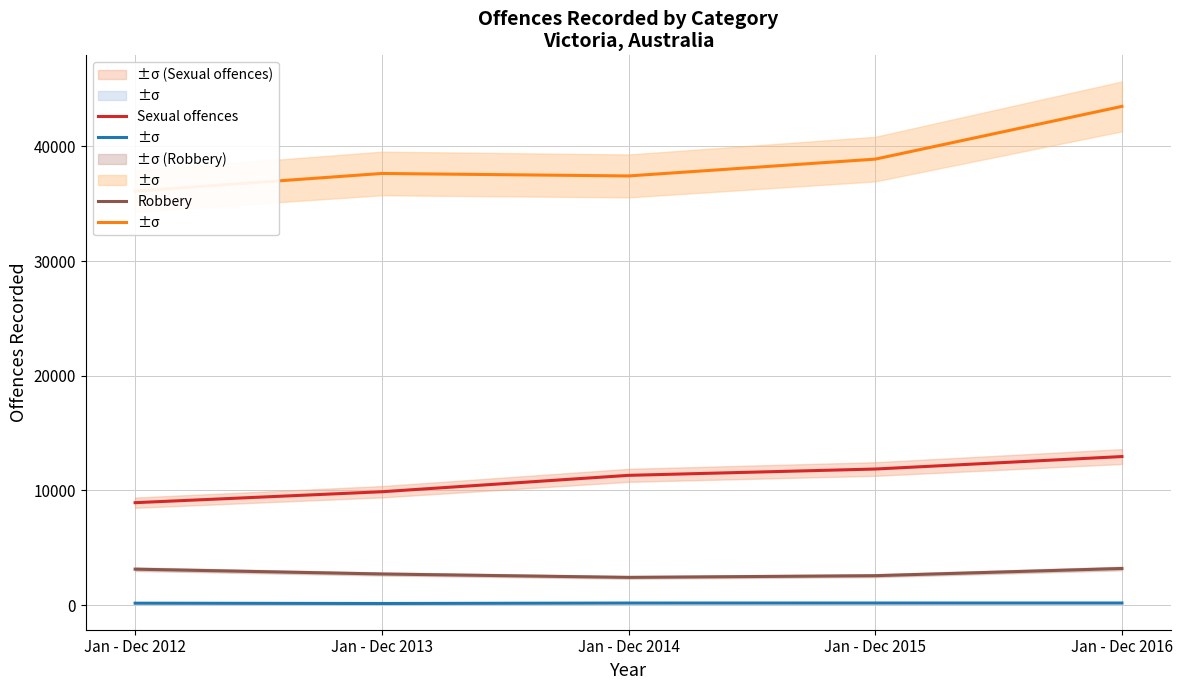

What value does the Robbery series have at Jan - Dec 2015?

2572